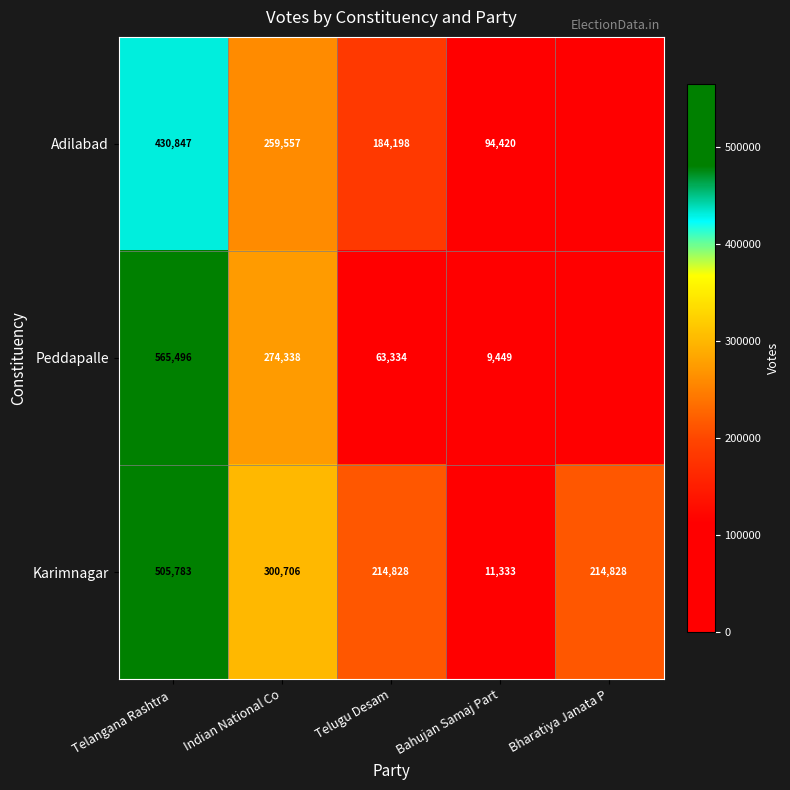

How many Karimnagar values are between 214828 and 300706?

3